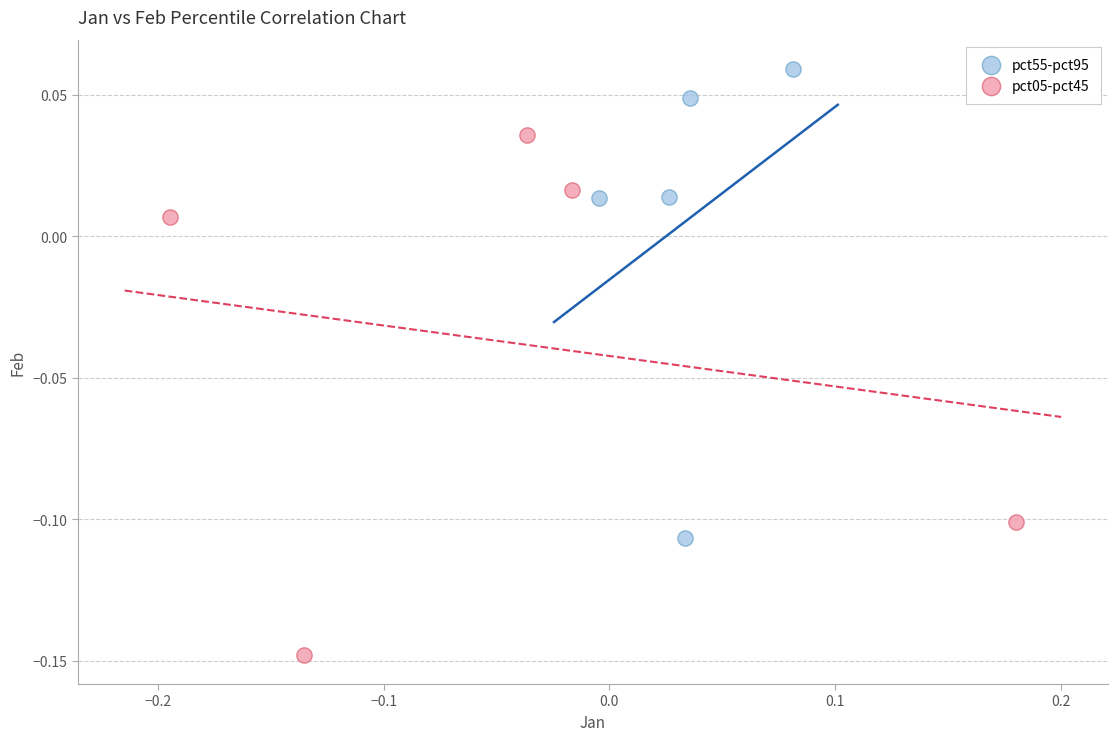

Which series has the widest spread of Y values?

pct05-pct45